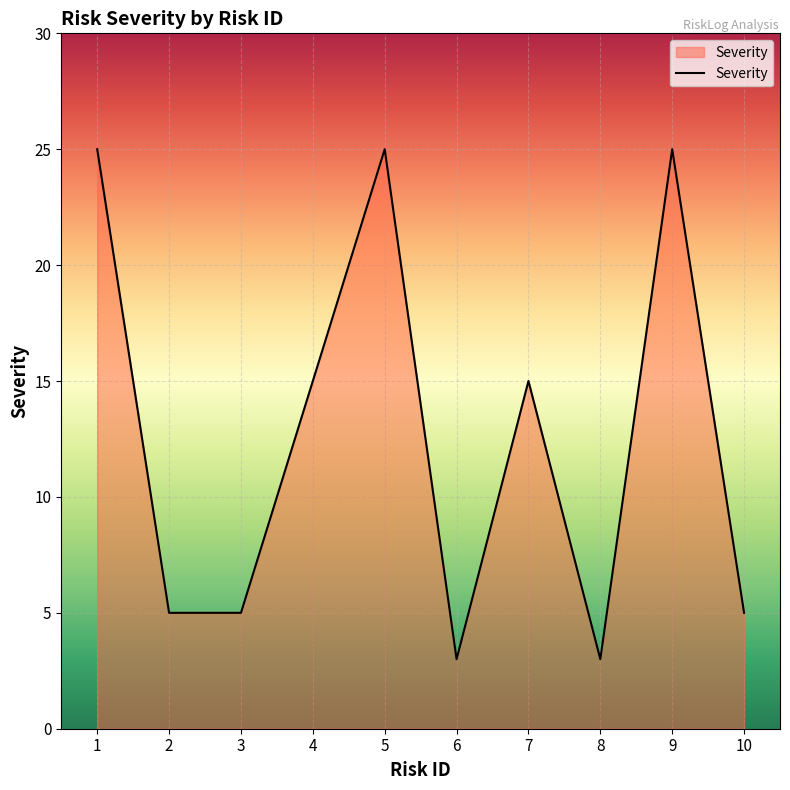

True or false: the data shows 25 at 1.

True